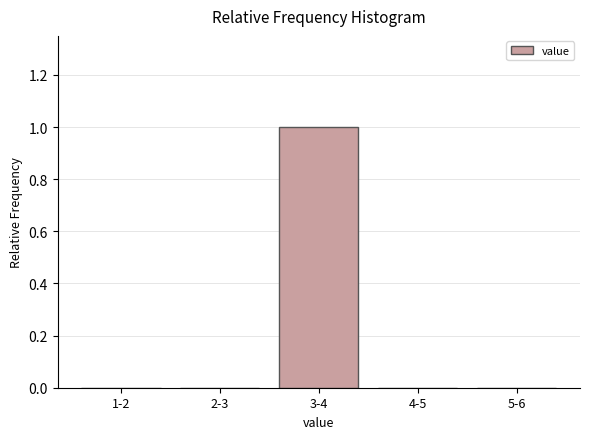

Reading left to right, what are all the values shown in this chart?

1-2=0	2-3=0	3-4=1	4-5=0	5-6=0